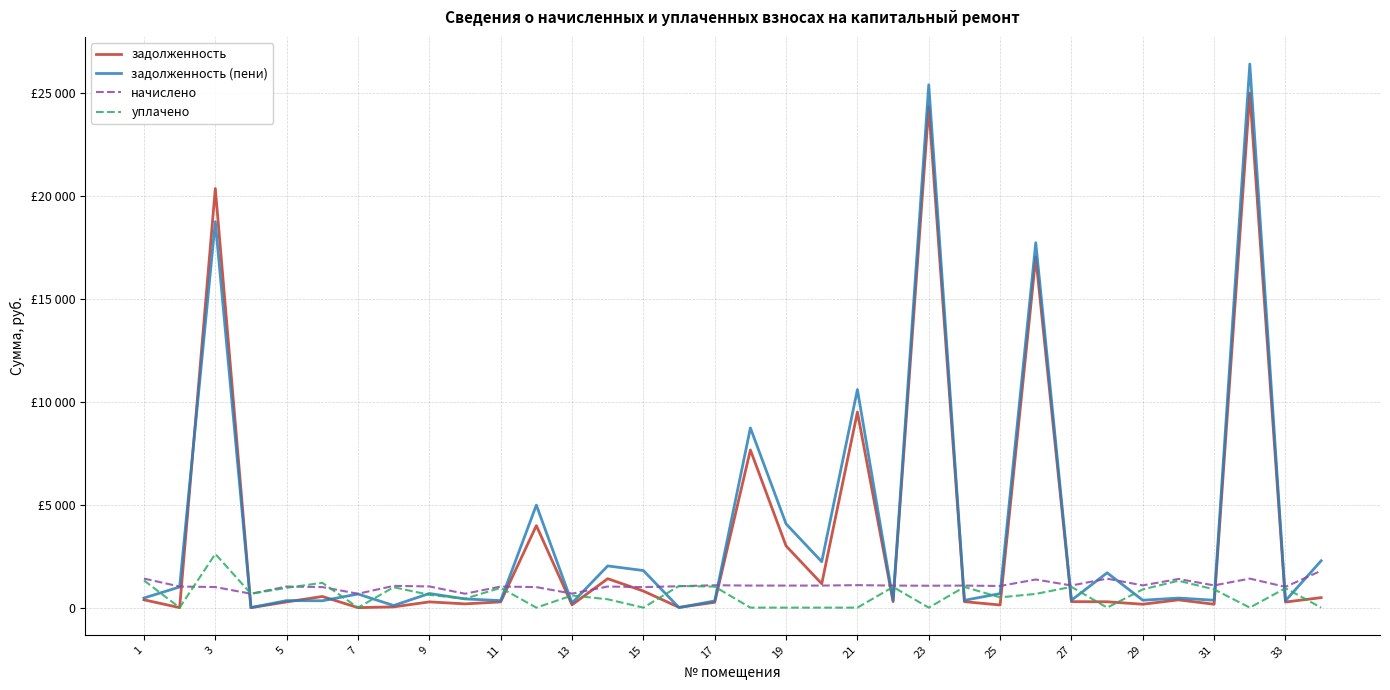

Does the chart display data point markers on the line(s)?

No